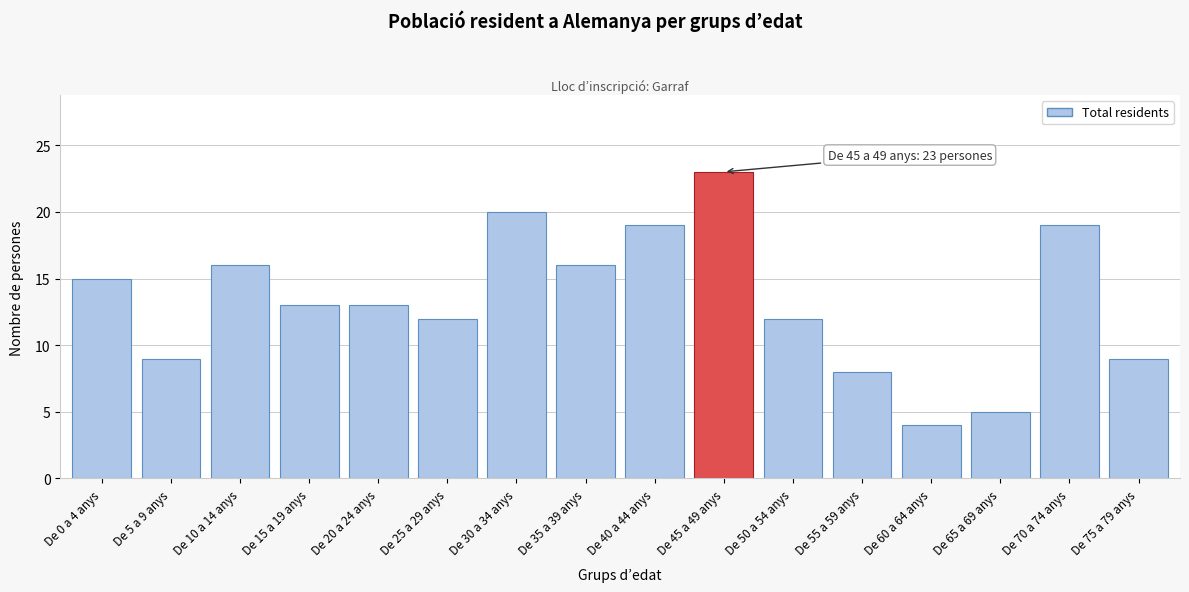

Reading left to right, transcribe all the data shown in this chart.

15	9	16	13	13	12	20	16	19	23	12	8	4	5	19	9